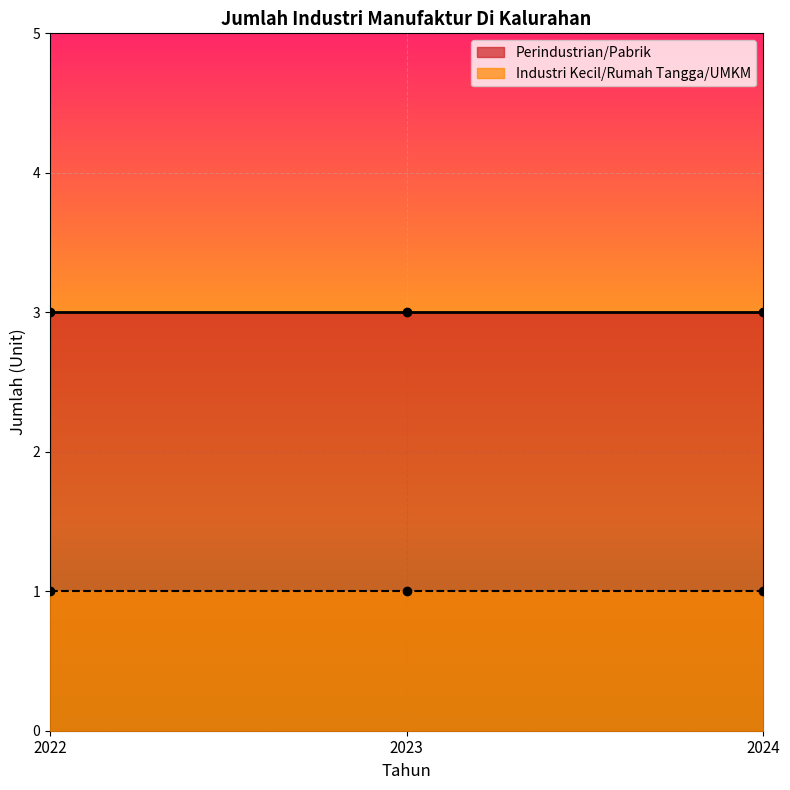

Rank the series at 2022 from lowest to highest value.

Industri Kecil/Rumah Tangga/UMKM, Perindustrian/Pabrik